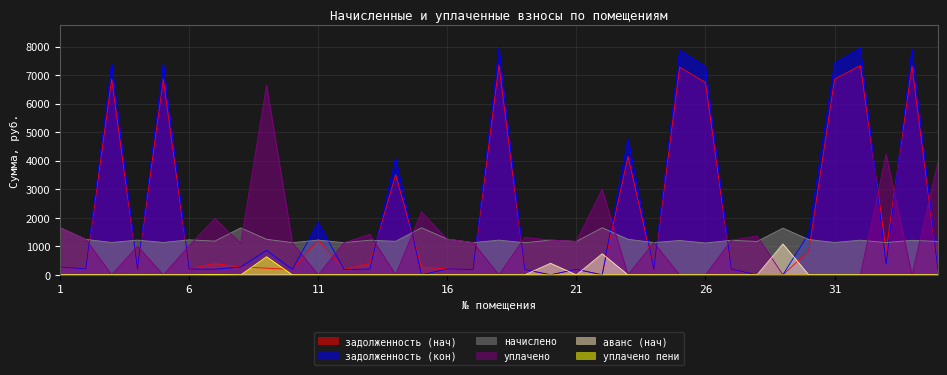

Between 3 and 21, which series saw the biggest shift?

задолженность (кон)